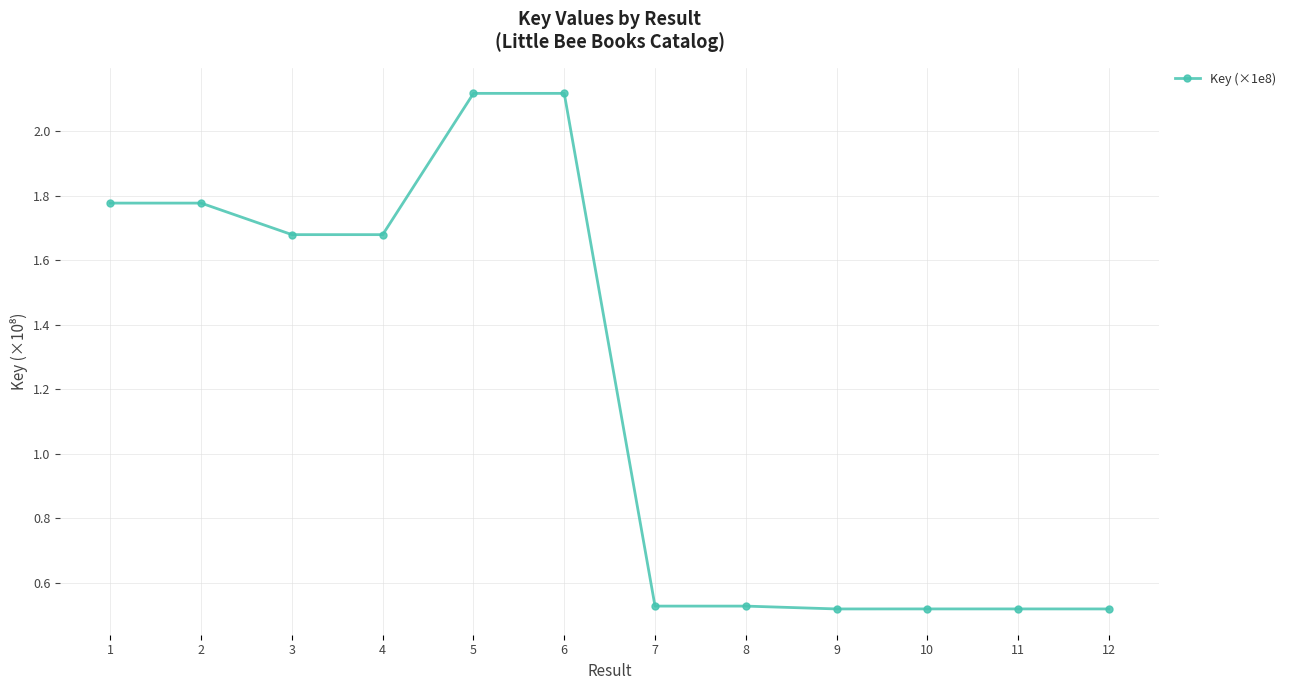

True or false: the data has more than 1 interior local peaks.

True